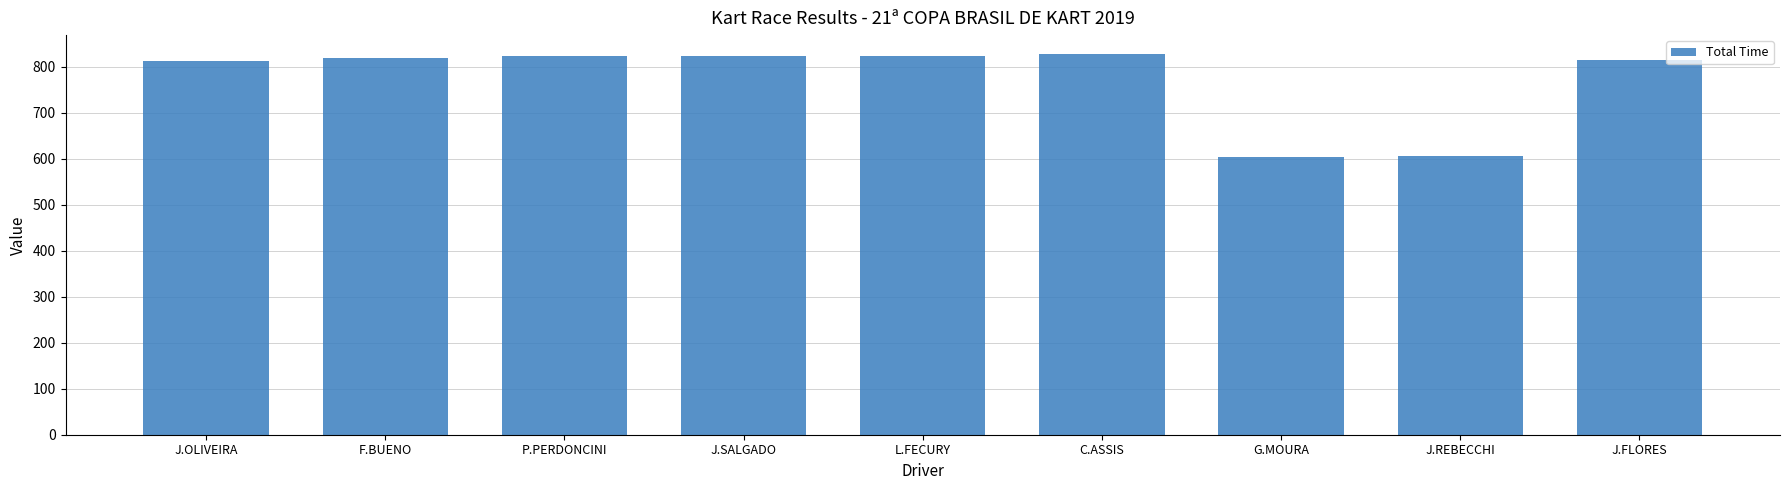

What is the maximum value shown in the chart?

826.9